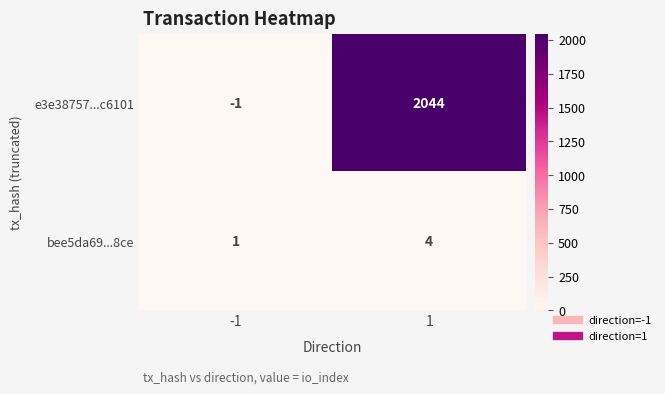

Reading left to right, transcribe all the data shown in this chart.

e3e38757...c6101: -1	2044
bee5da69...8ce: 1	4